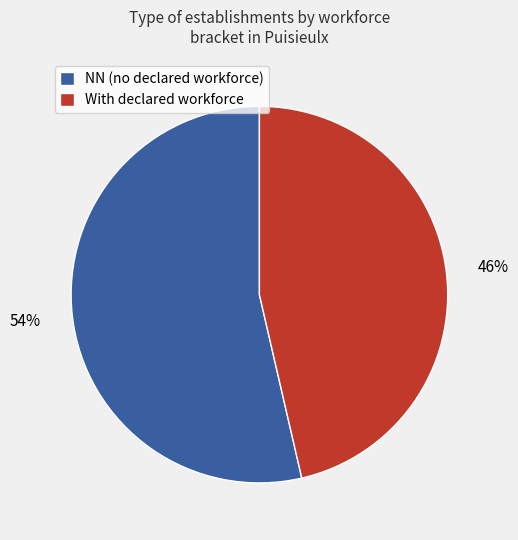

Which category has the smallest portion of the pie?

With declared workforce